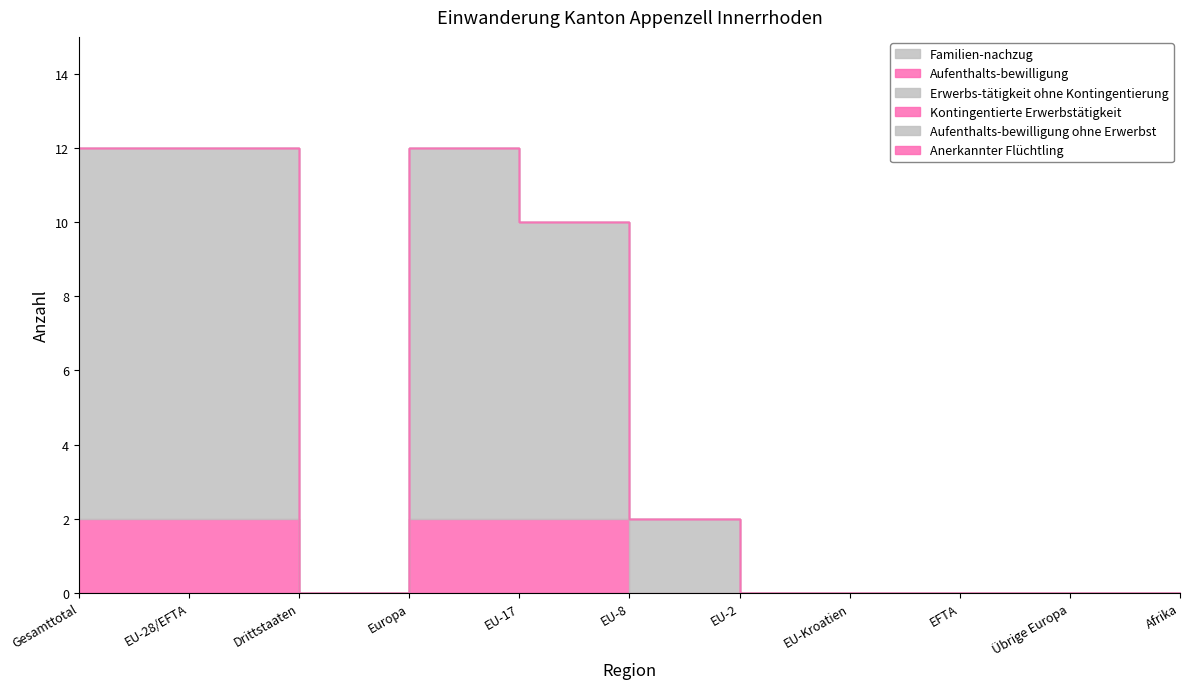

What position from the right is EFTA?

3